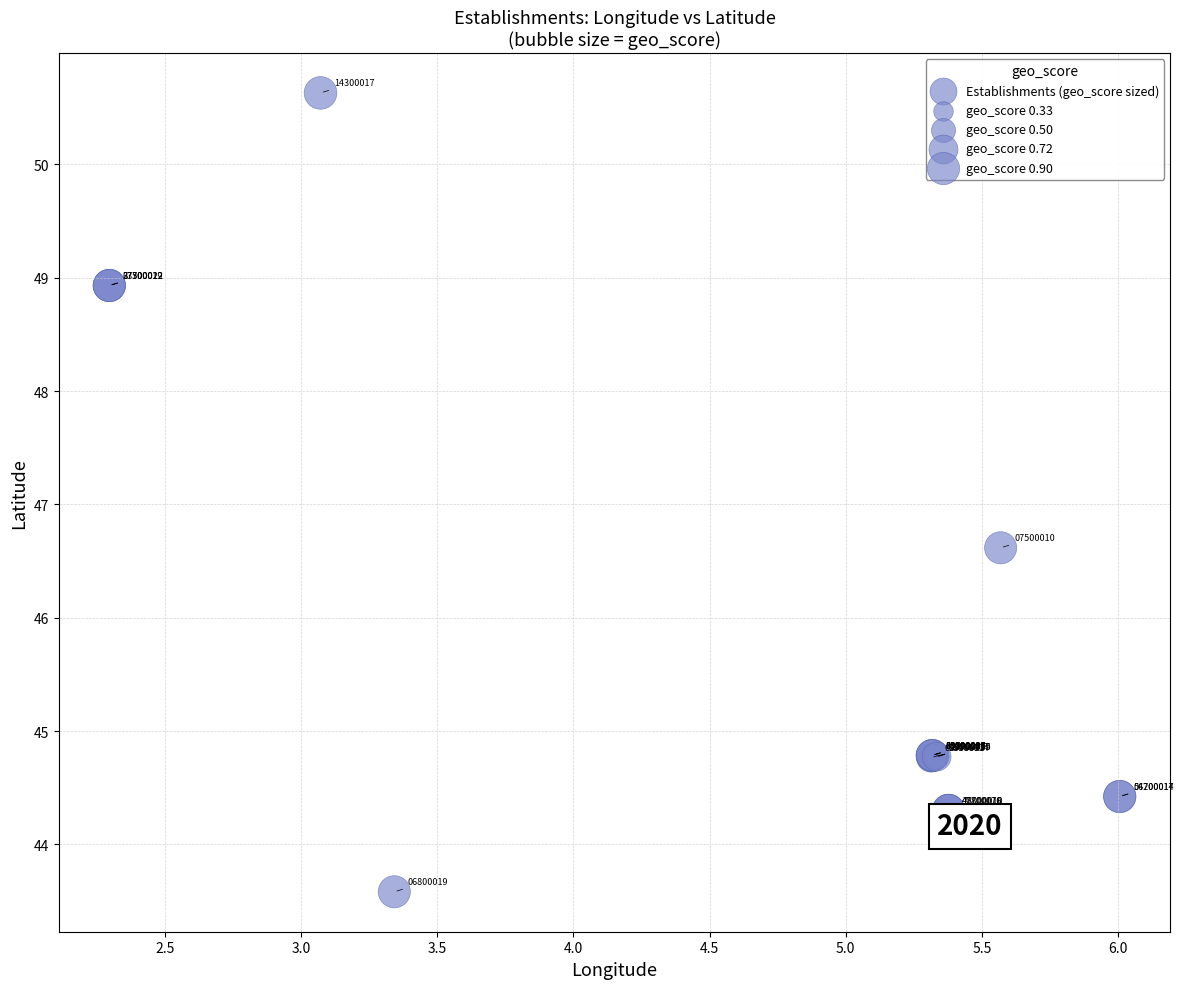

What Y value in the scatter plot is closest to 47?

46.6